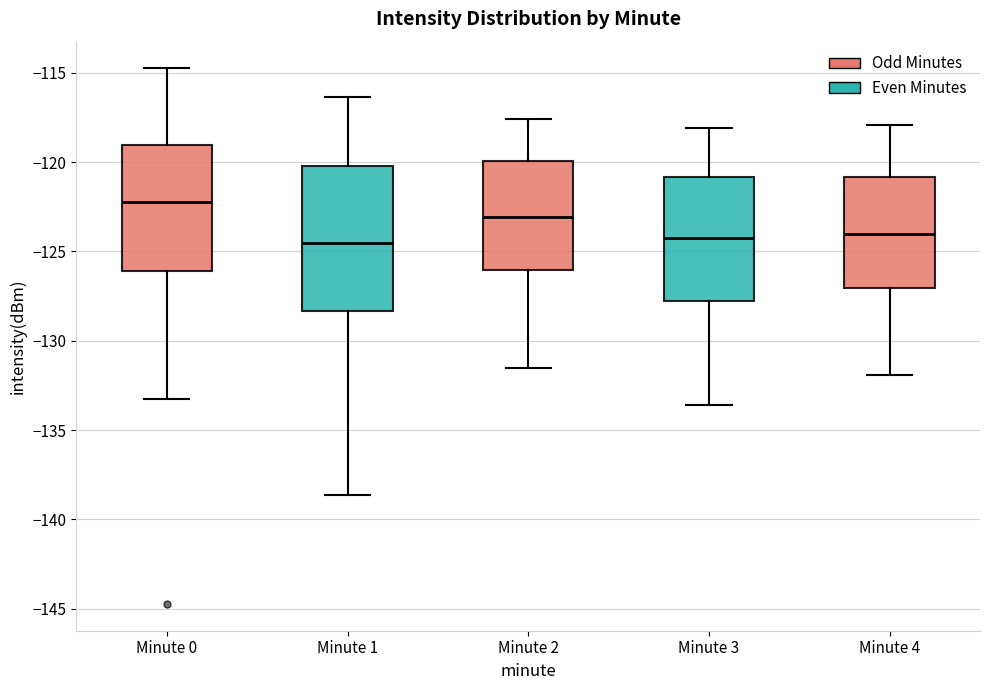

Where is the upper edge of the box for Minute 1 on the y-axis? The values are not printed on the chart, so give them approximately, as read against the axis.

-120.0